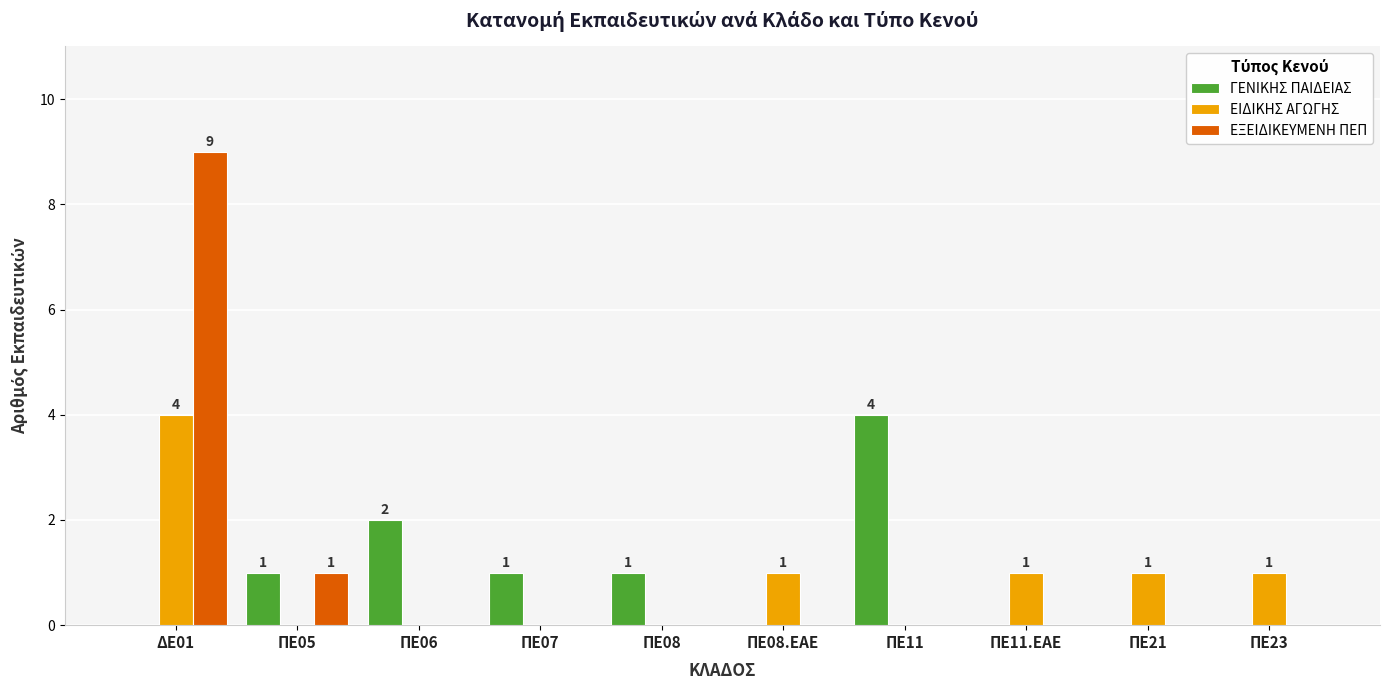

True or false: ΓΕΝΙΚΗΣ ΠΑΙΔΕΙΑΣ has a value of 0 at ΠΕ11.ΕΑΕ.

True